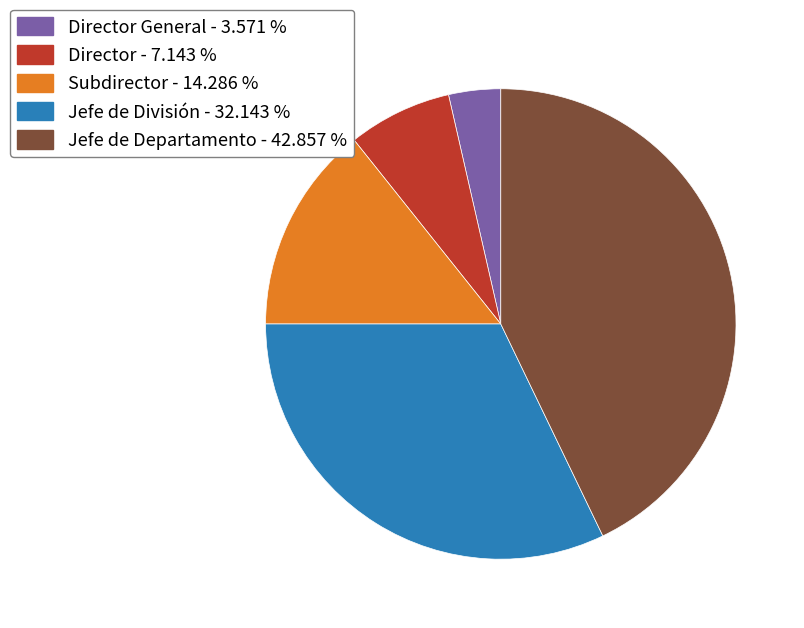

Approximately how many times larger is the value at Subdirector - 14.286 % compared to Jefe de División - 32.143 %?

0.4